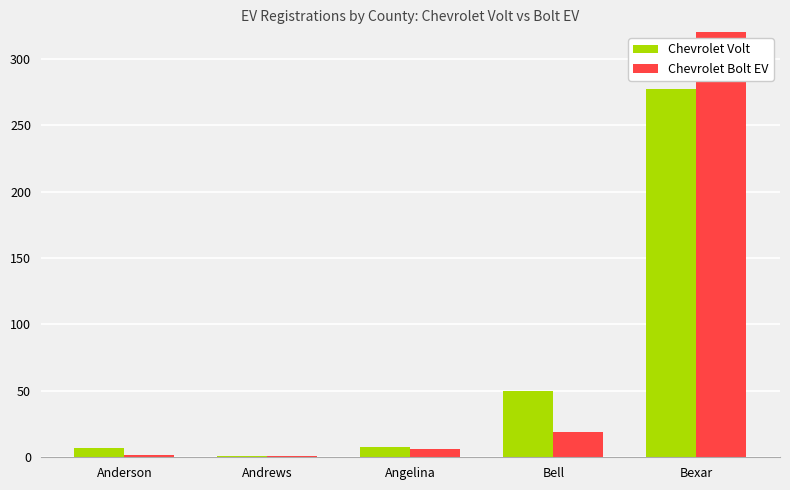

What is the difference between the Chevrolet Volt values at Bell and Andrews?

49